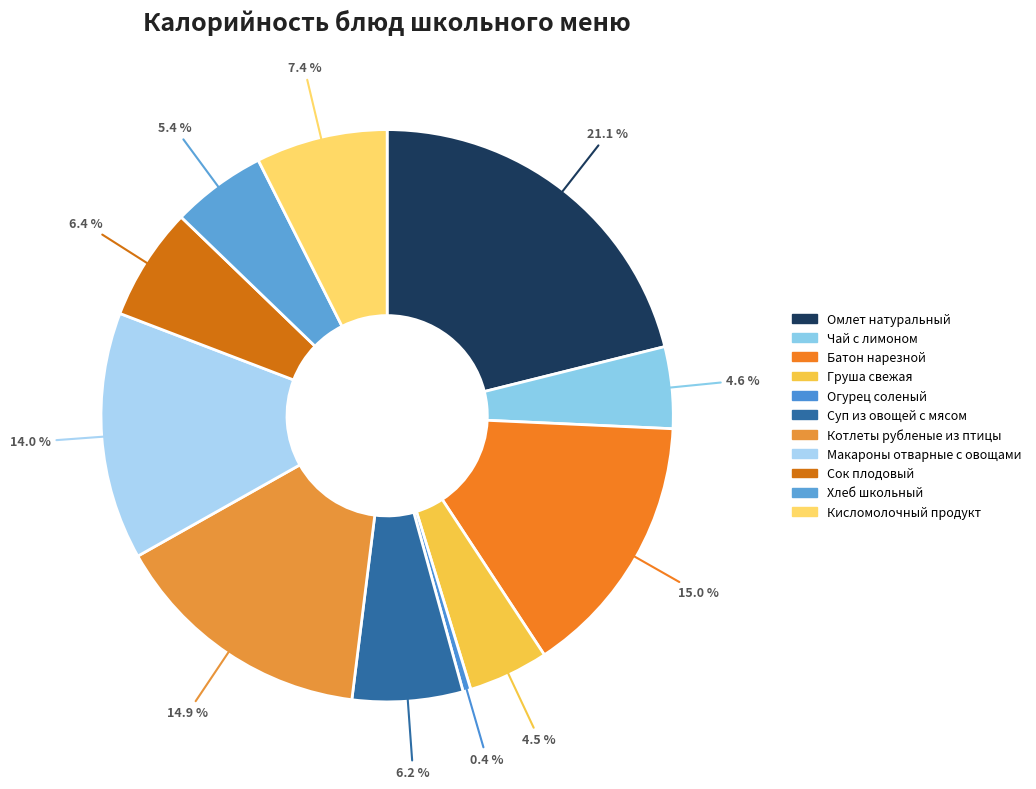

How much of the chart is everything except Сок плодовый?

93.6%